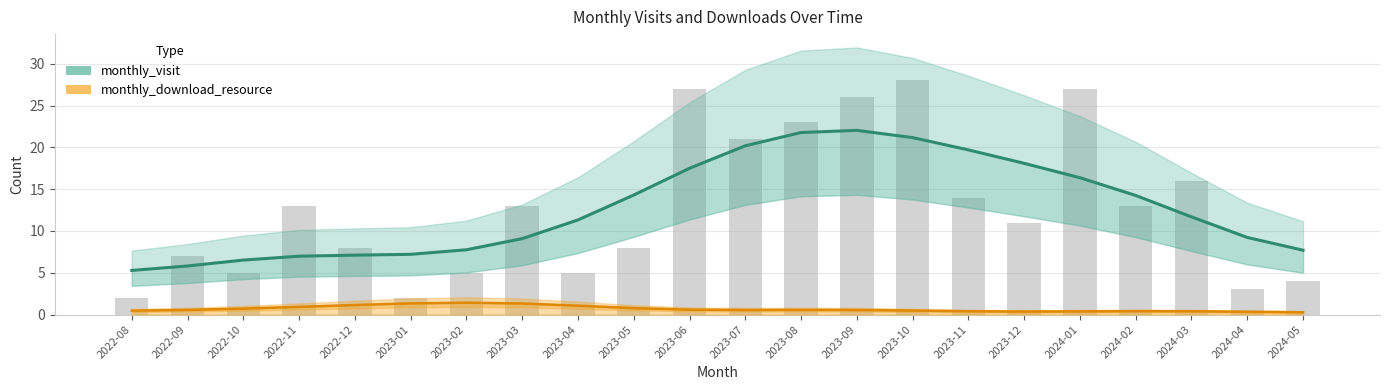

What is the approximate value of monthly_download_resource at 2023-02?

1.4